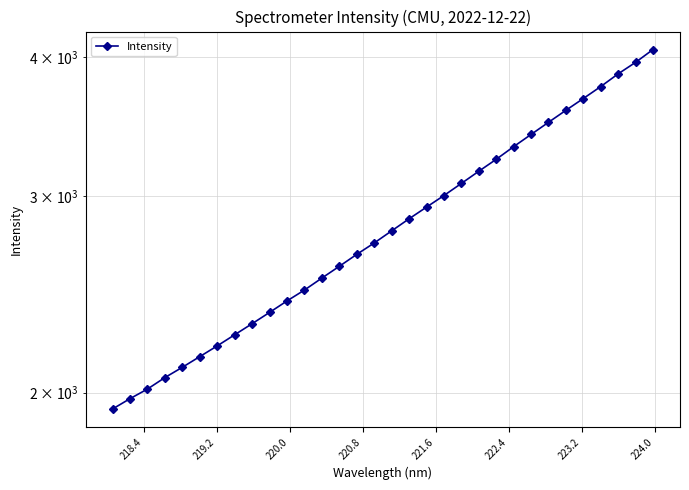

True or false: the data shows 583.1 at 11.

False